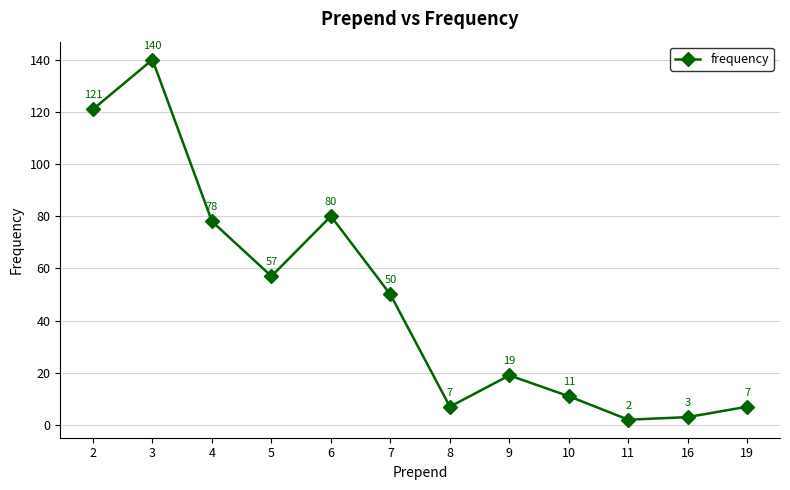

How many interior local peaks (higher than both neighbors) does the data have?

3